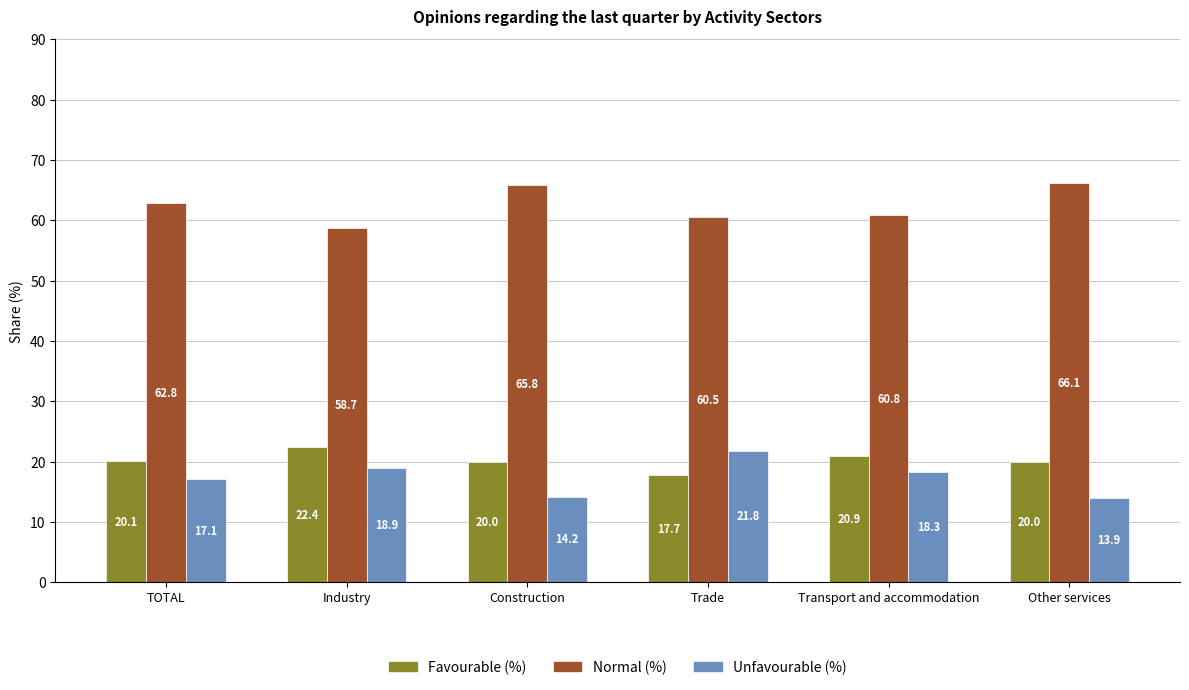

What is the label of the 6th bar from the right?

TOTAL